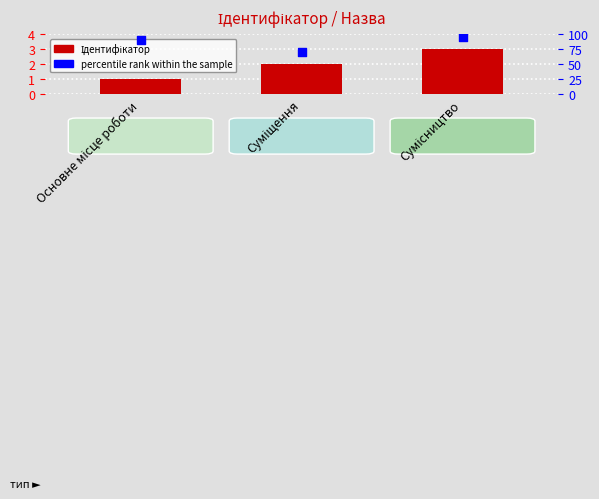

At how many categories does at least one series exceed 94?

1